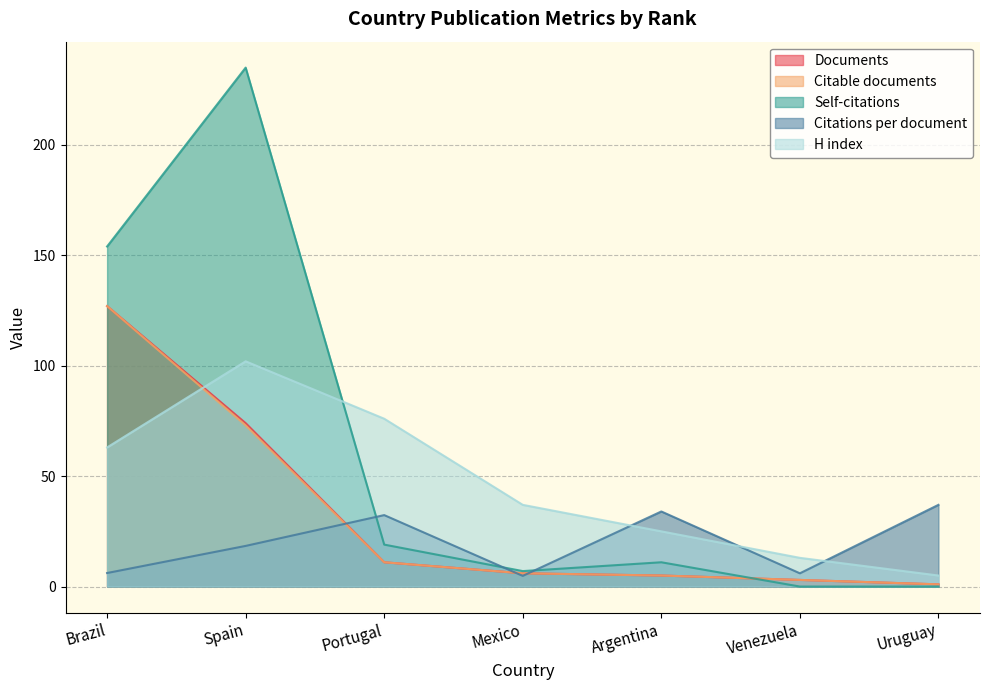

At which label does Citable documents first exceed 6?

Brazil